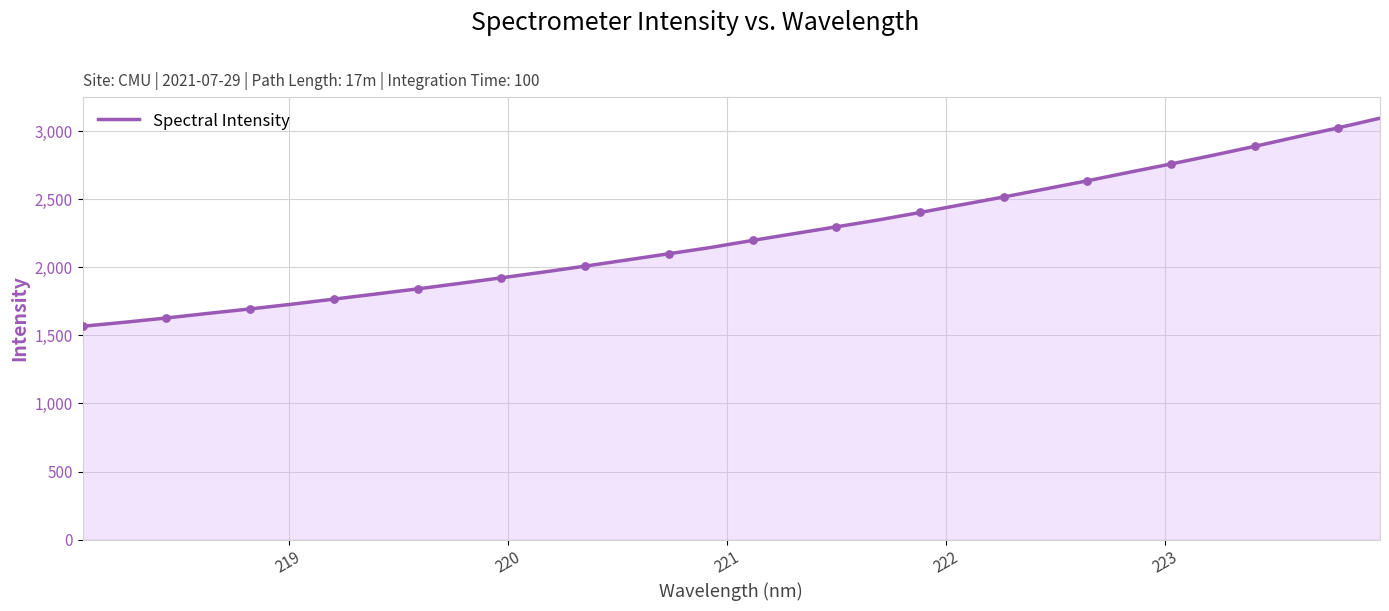

What is the difference between the maximum and minimum values?

1528.3